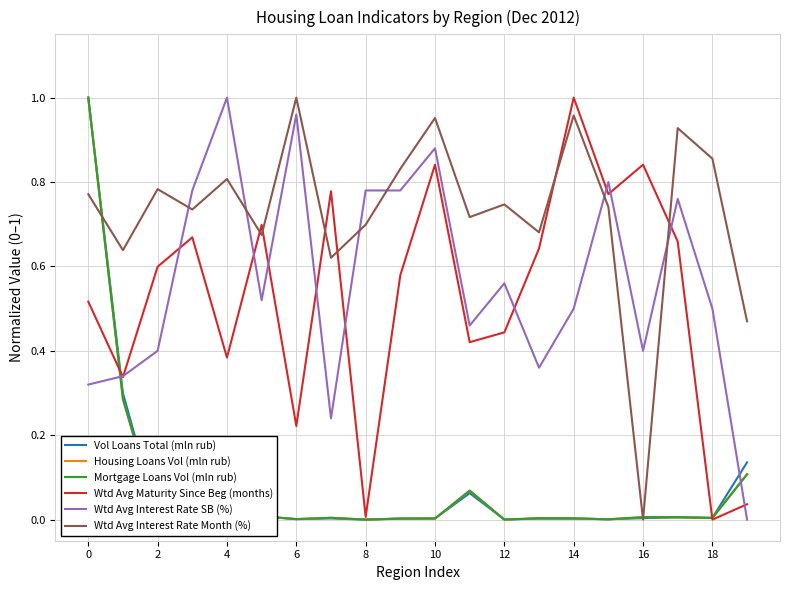

Which series has the largest total across all categories?

Wtd Avg Interest Rate Month (%)